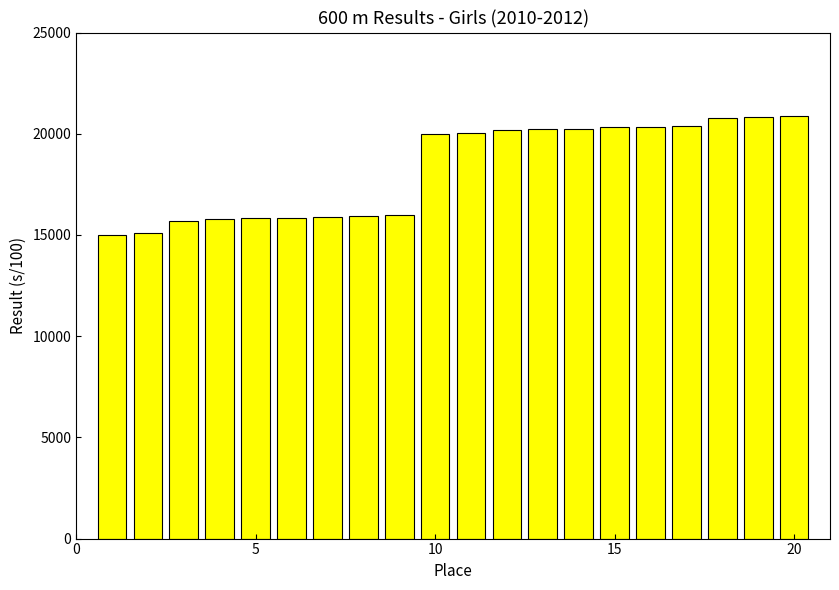

What is the difference between the maximum and minimum values?

5900